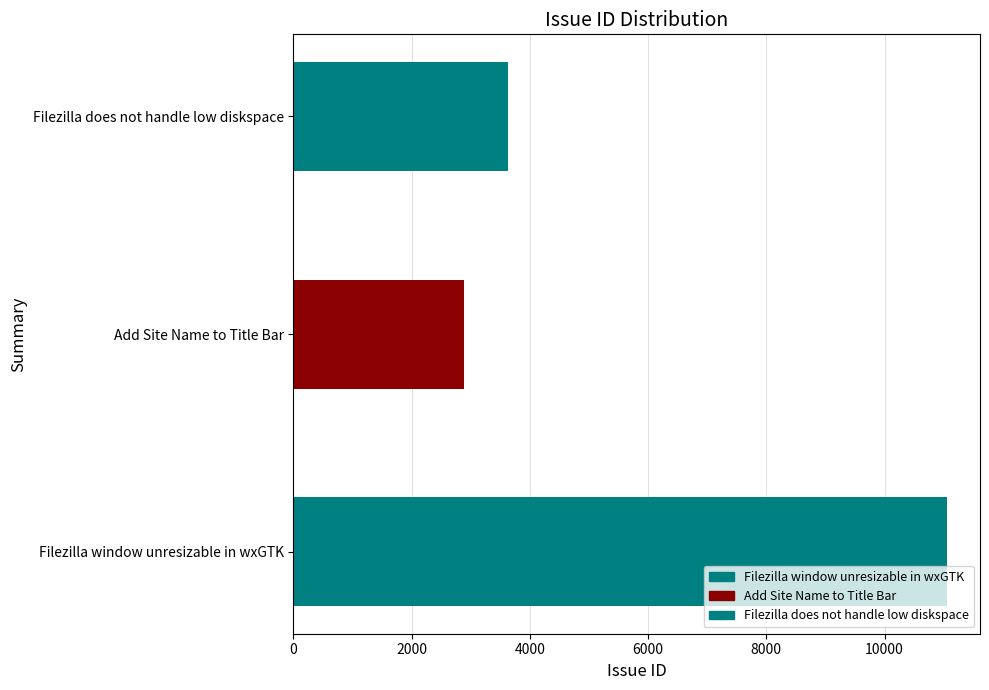

Which category has the highest value across all series?

Filezilla window unresizable in wxGTK